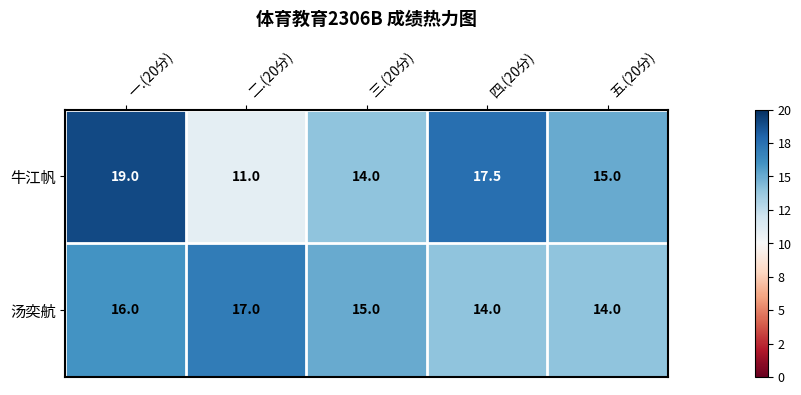

Which series has the largest total across all categories?

牛江帆